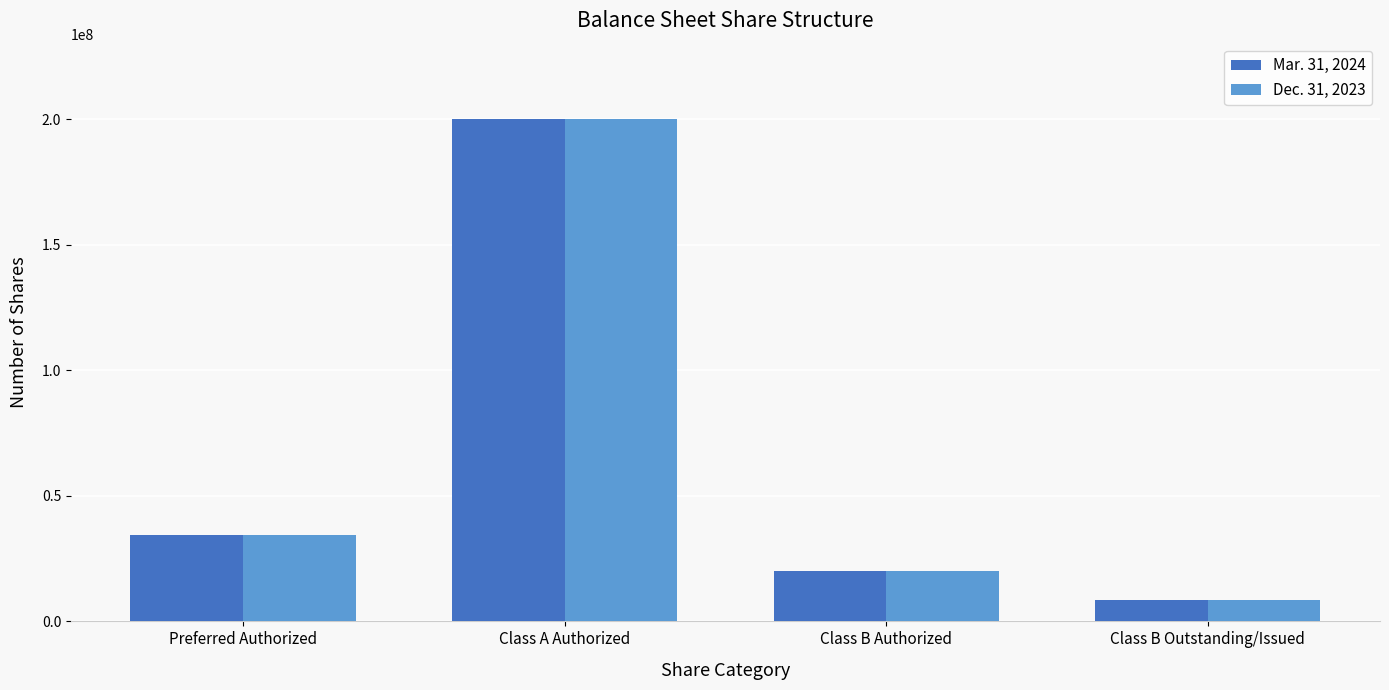

Reading right to left, transcribe all the data shown in this chart.

Mar. 31, 2024: Class B Outstanding/Issued=8625000	Class B Authorized=20000000	Class A Authorized=200000000	Preferred Authorized=34500000
Dec. 31, 2023: Class B Outstanding/Issued=8625000	Class B Authorized=20000000	Class A Authorized=200000000	Preferred Authorized=34500000